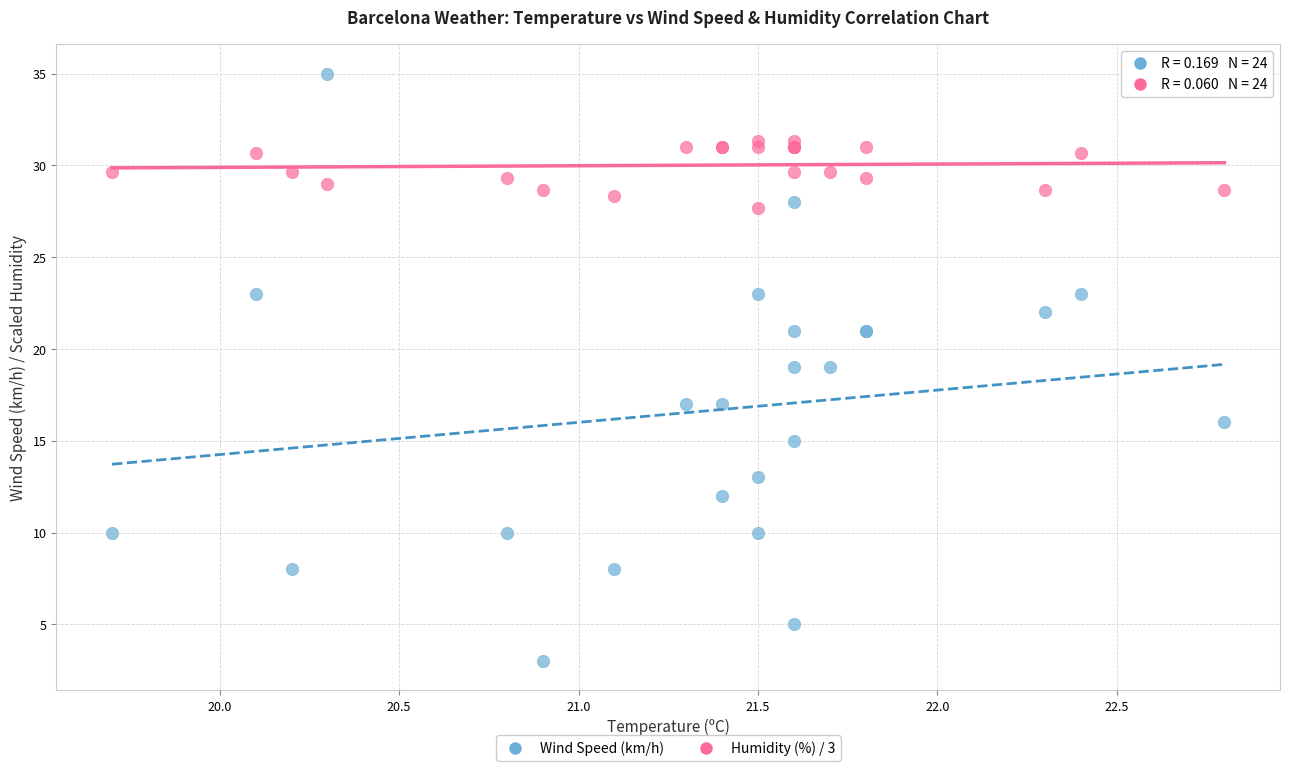

Which series contains the lowest Y value?

Wind Speed (km/h)